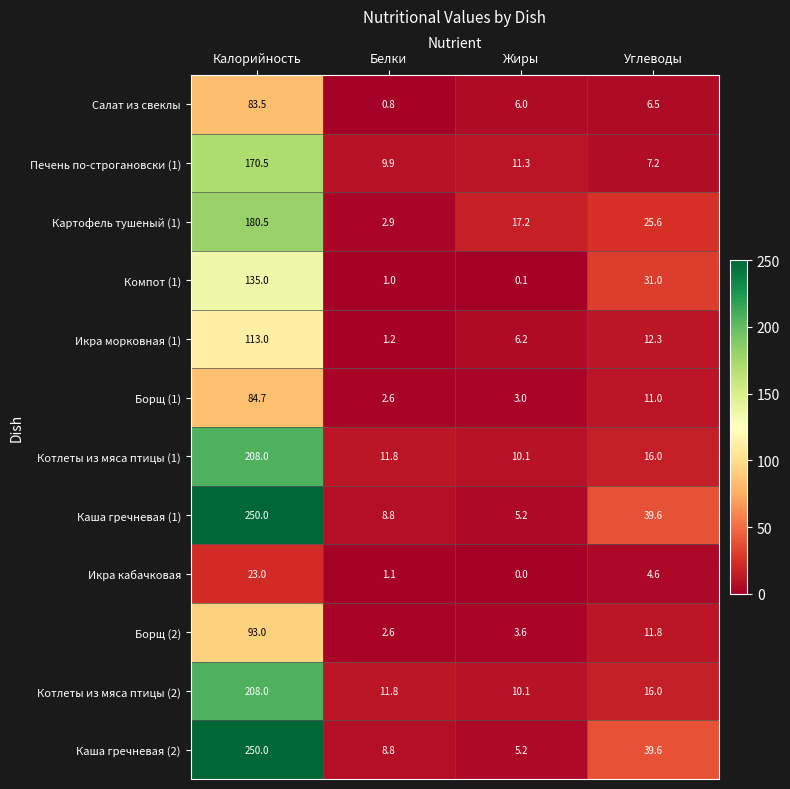

What is the difference between the Картофель тушеный (1) values at Жиры and Калорийность?

163.3